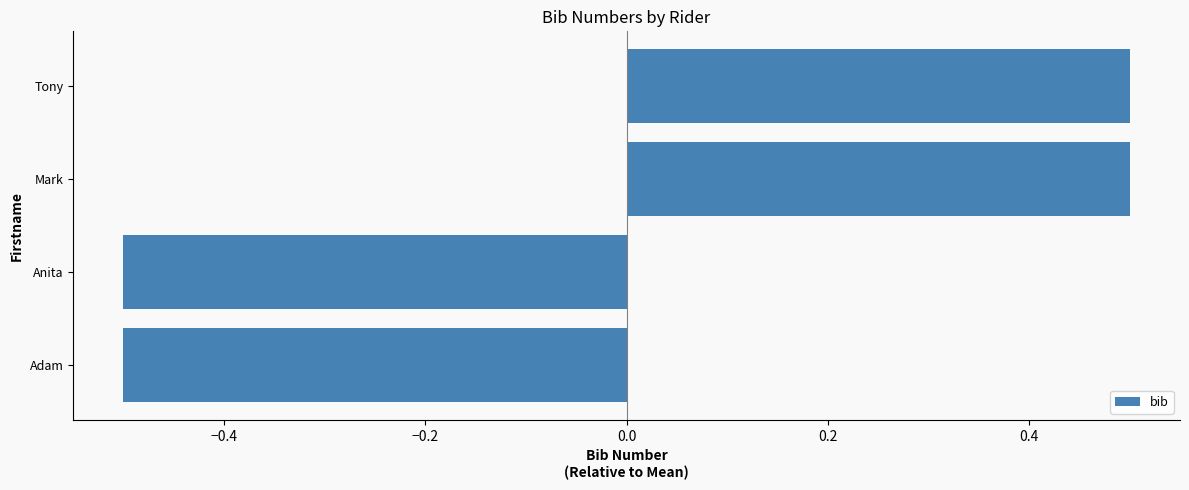

What is the approximate value at Adam?

-0.5